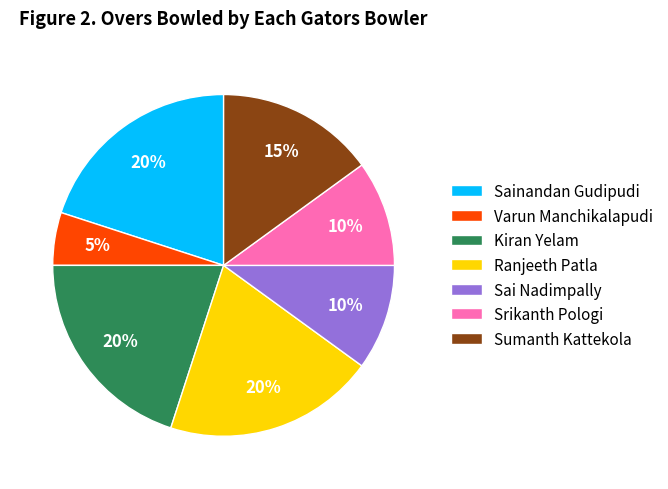

To the nearest percent, what is the combined percentage of Sumanth Kattekola and Srikanth Pologi?

25%